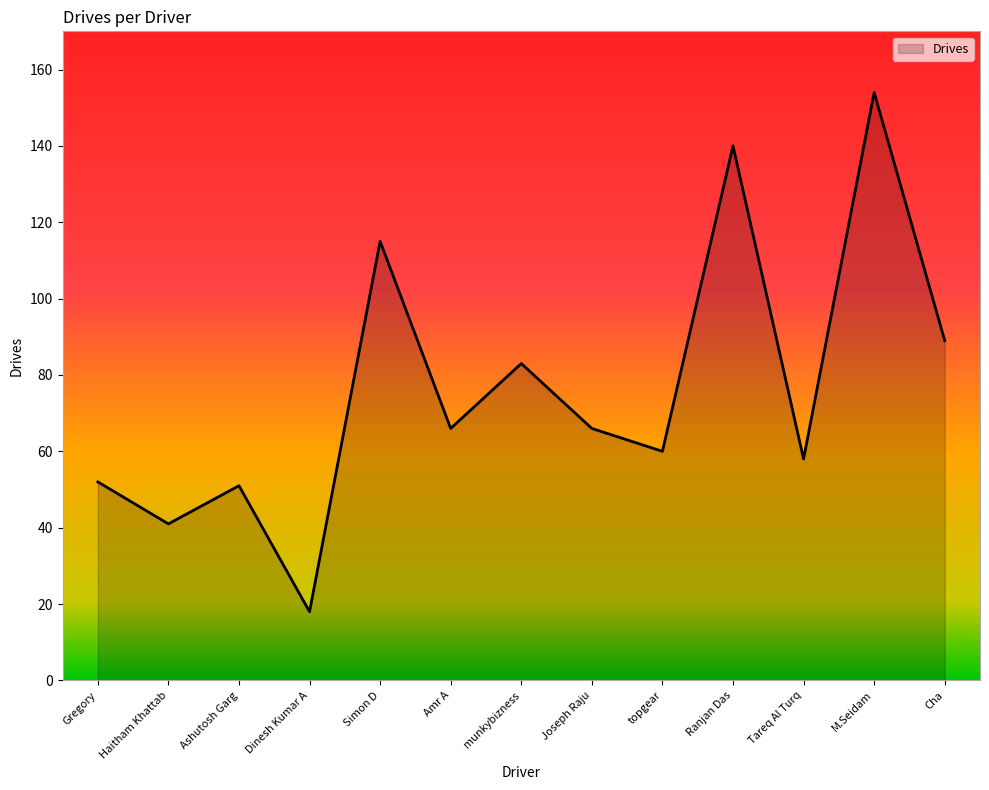

Reading right to left, list all the values displayed in this chart.

89	154	58	140	60	66	83	66	115	18	51	41	52